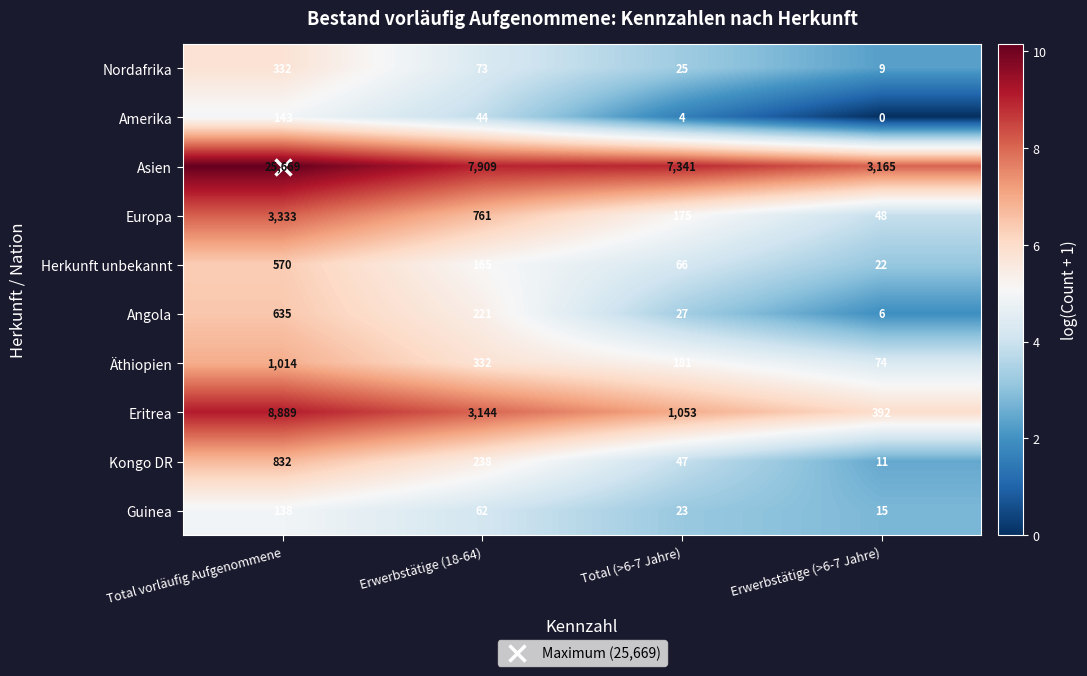

Rank the series by their maximum value, from lowest to highest.

Guinea, Amerika, Nordafrika, Herkunft unbekannt, Angola, Kongo DR, Äthiopien, Europa, Eritrea, Asien